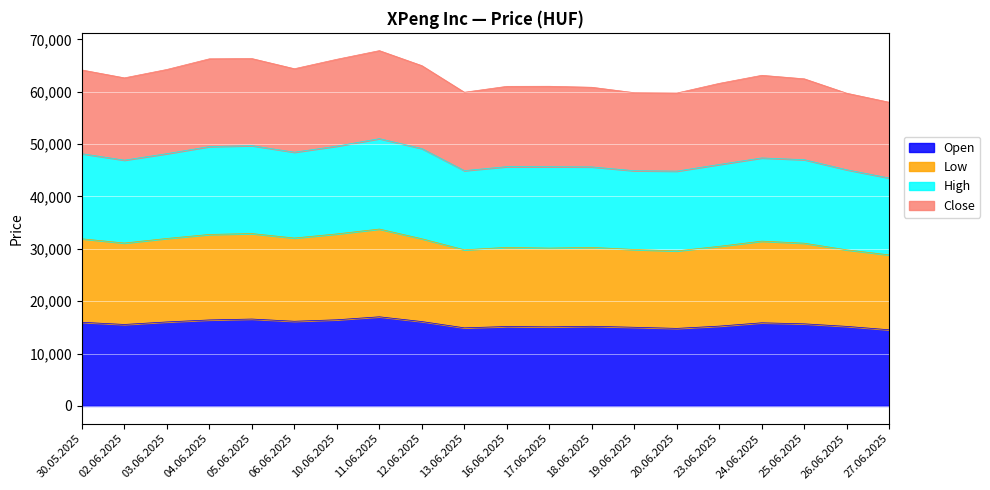

What is the lowest value of the Open series?

14541